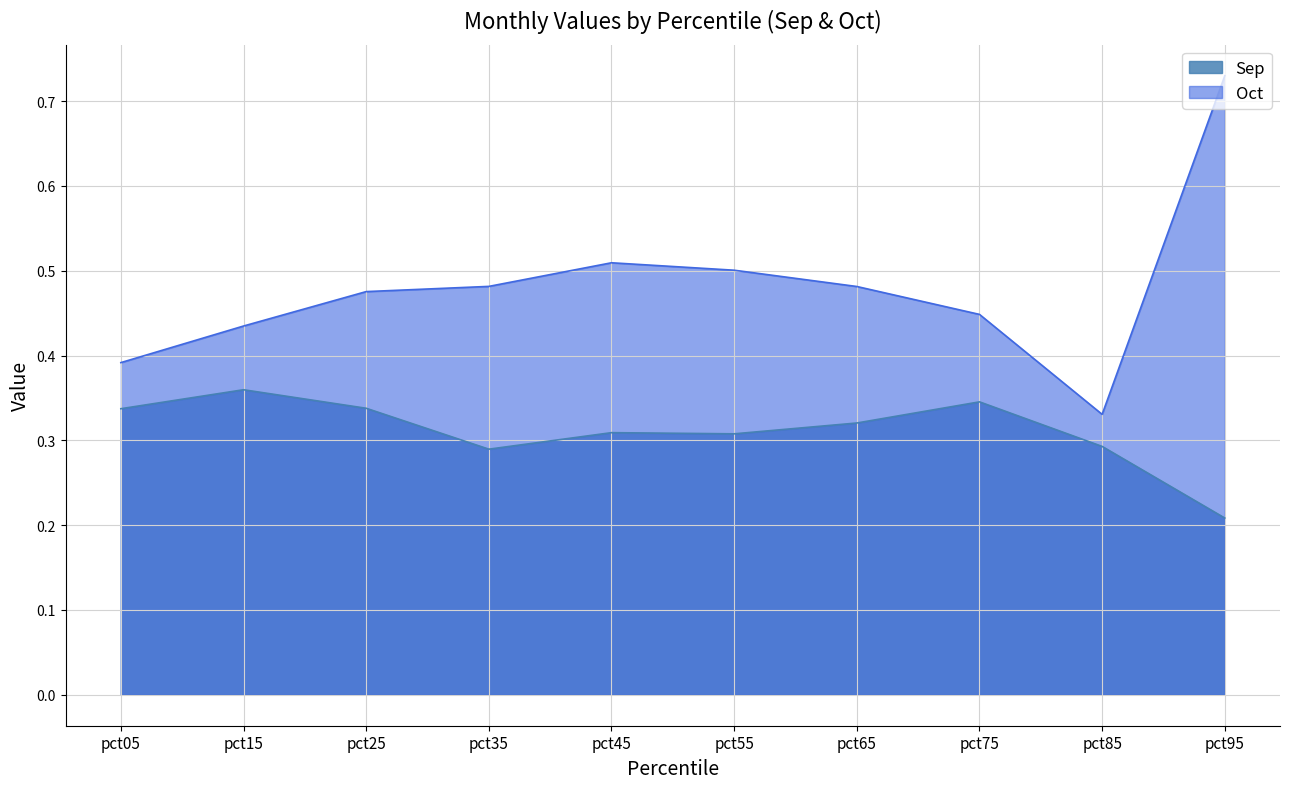

Which series has the largest range (max minus min)?

Oct